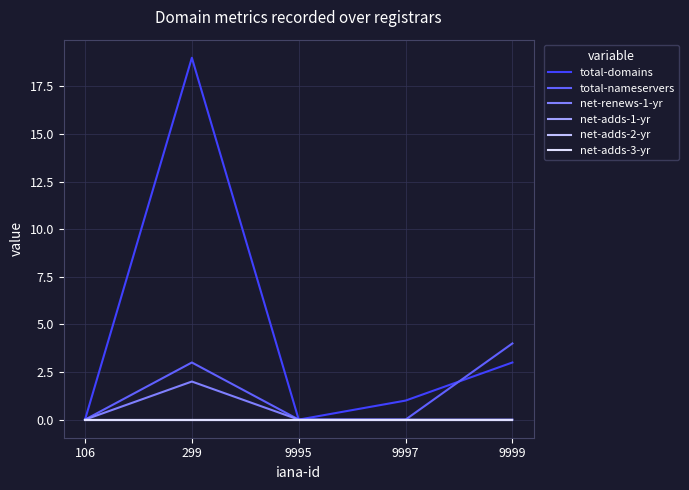

List the labels in order of net-adds-3-yr value, smallest first.

106, 299, 9995, 9997, 9999